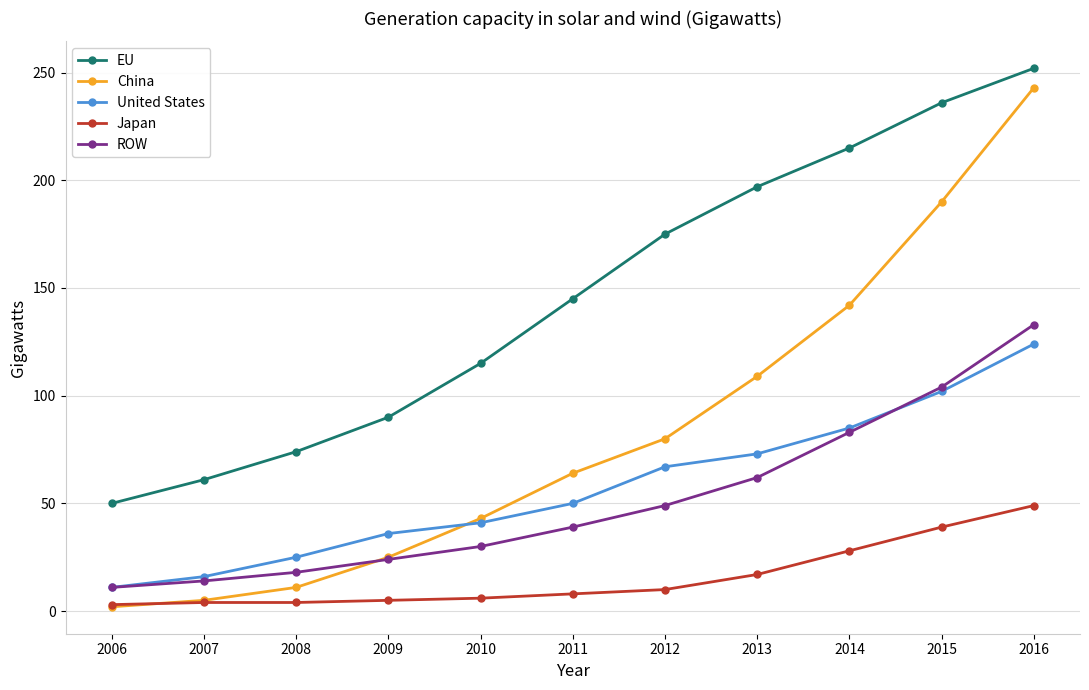

What is the difference between the EU values at 2011 and 2006?

95